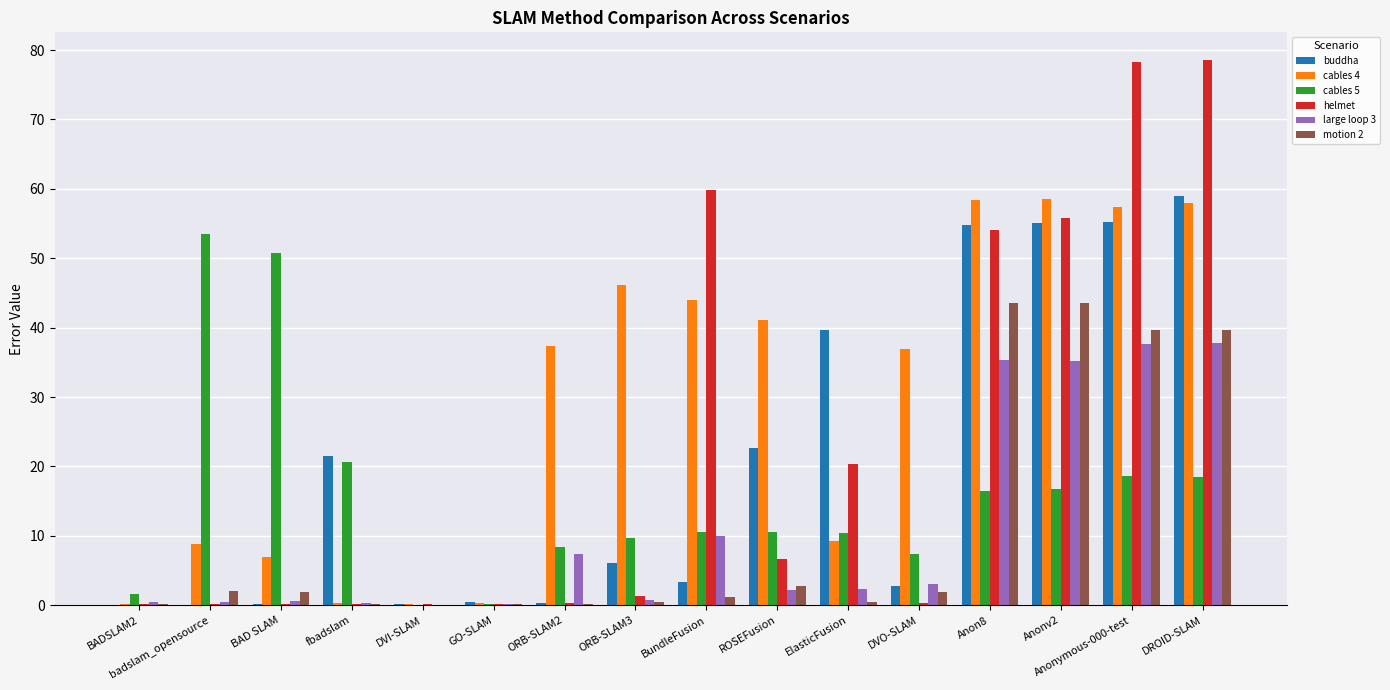

How many series are shown in this chart?

6